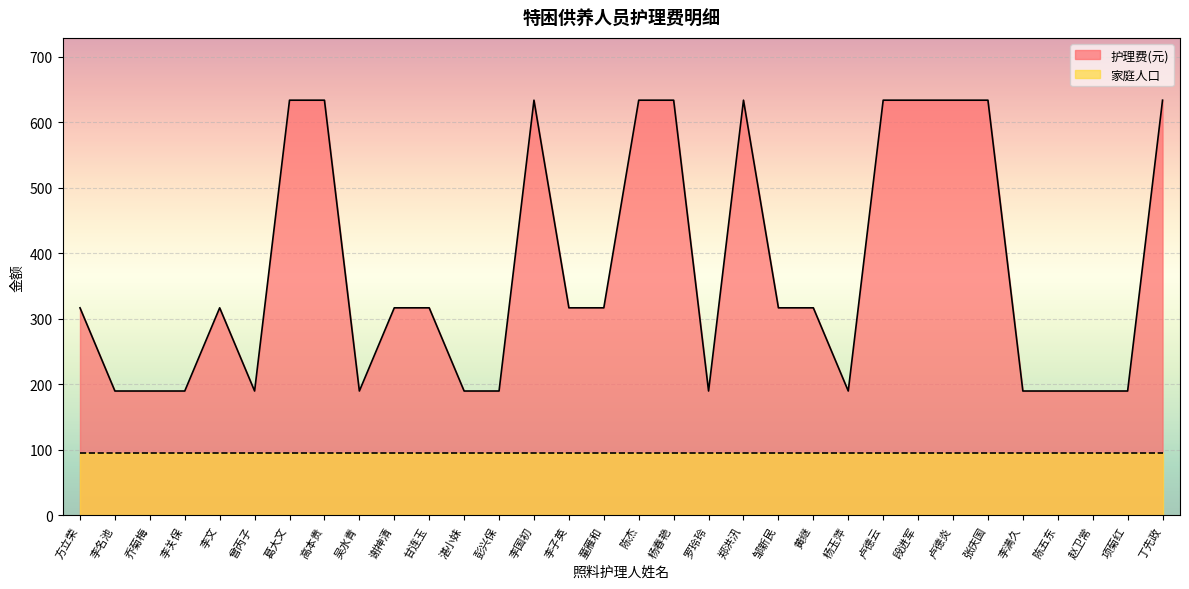

True or false: there are more than 0 points higher than both neighbors.

True